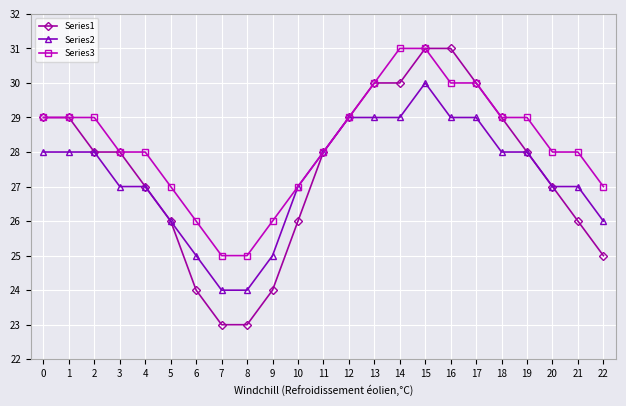

True or false: Series3 has a value of 45 at 10.

False